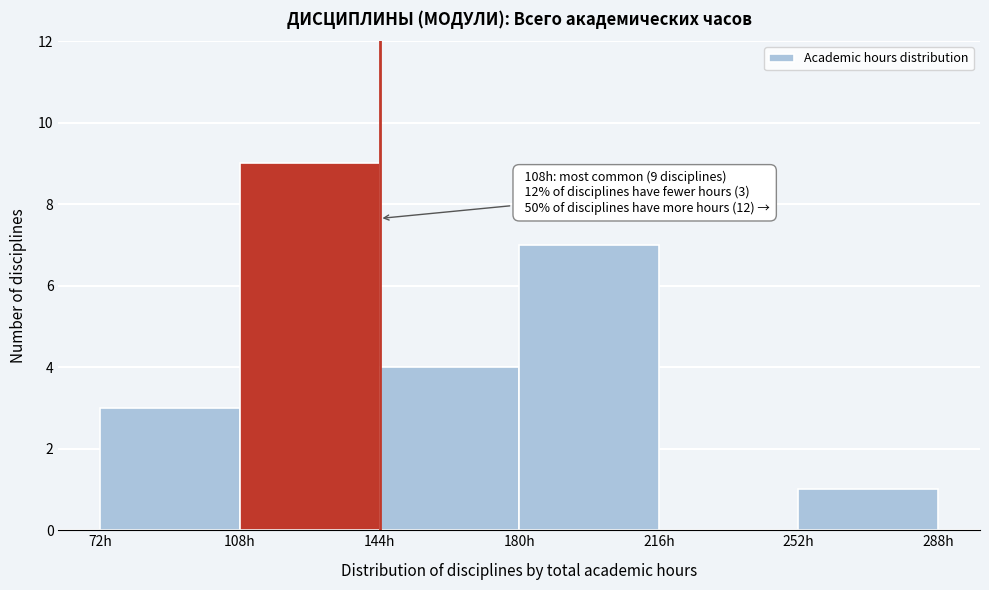

Which range on the x-axis has the tallest bar?

108 to 144